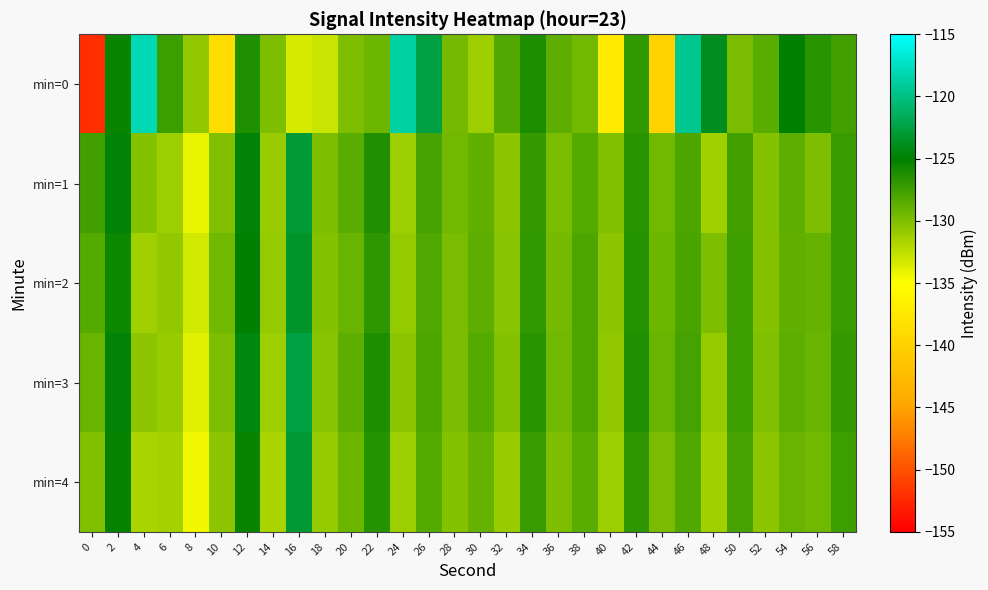

Which series has the largest range (max minus min)?

row_0